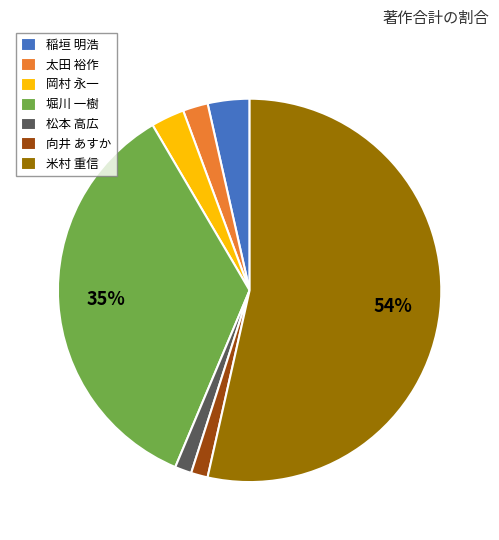

Between 堀川 一樹 and 岡村 永一, which is larger?

堀川 一樹